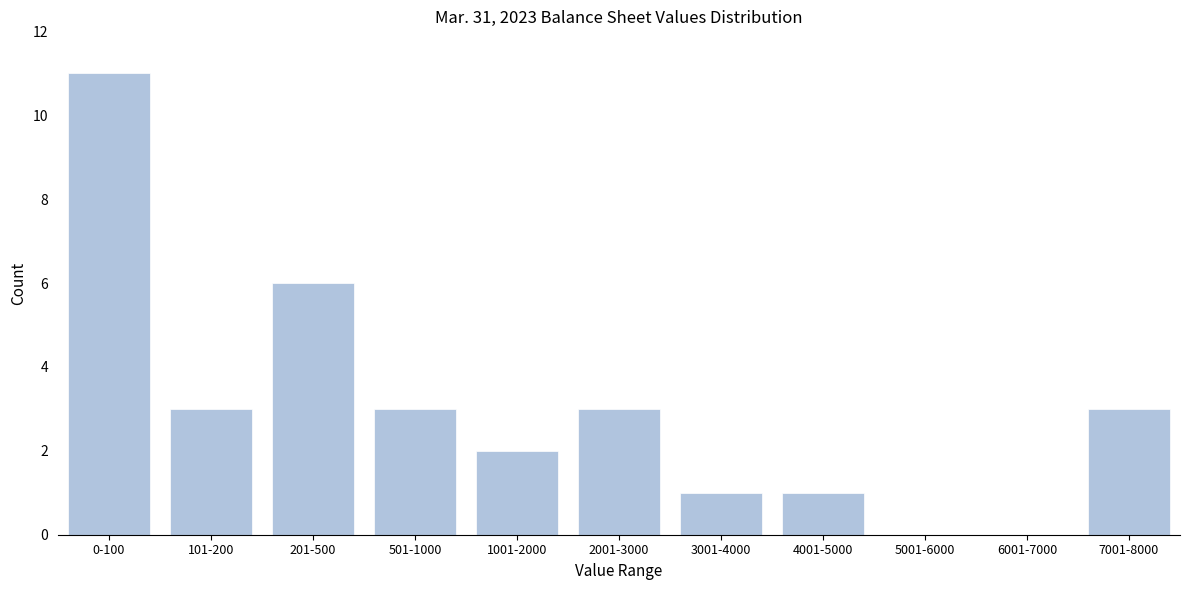

Reading left to right, list all the values displayed in this chart.

0-100=11	101-200=3	201-500=6	501-1000=3	1001-2000=2	2001-3000=3	3001-4000=1	4001-5000=1	5001-6000=0	6001-7000=0	7001-8000=3